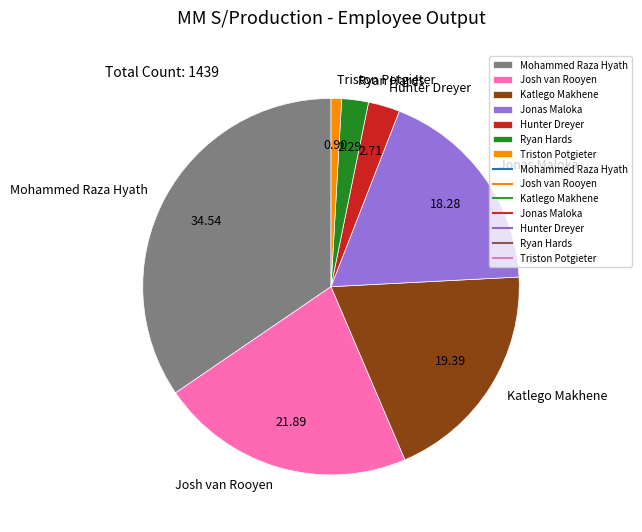

How many segments does this pie chart have?

7